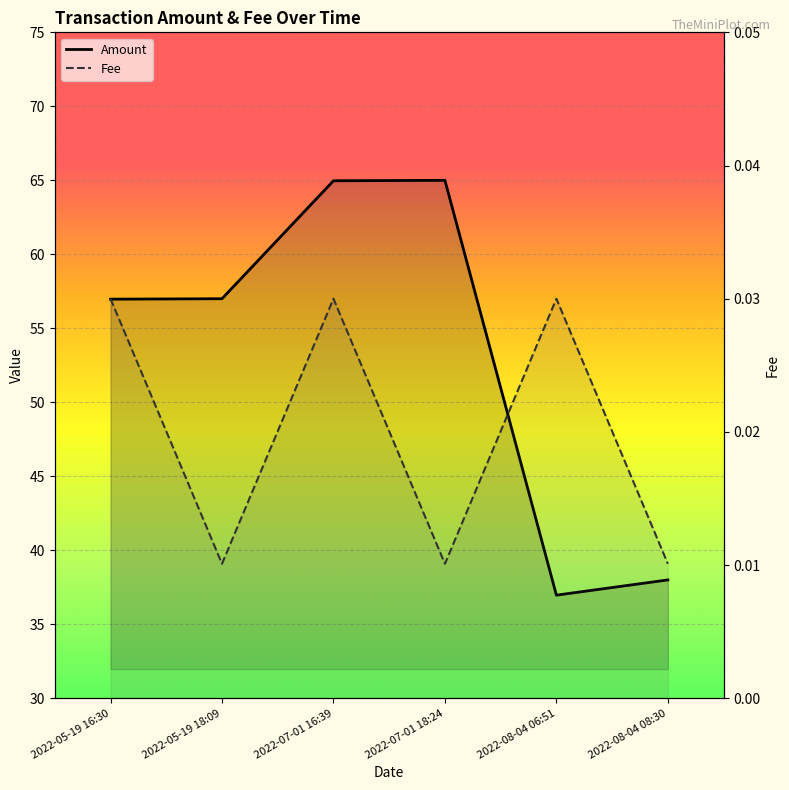

True or false: Fee has a value of 0.0 at 2022-07-01 18:24.

False